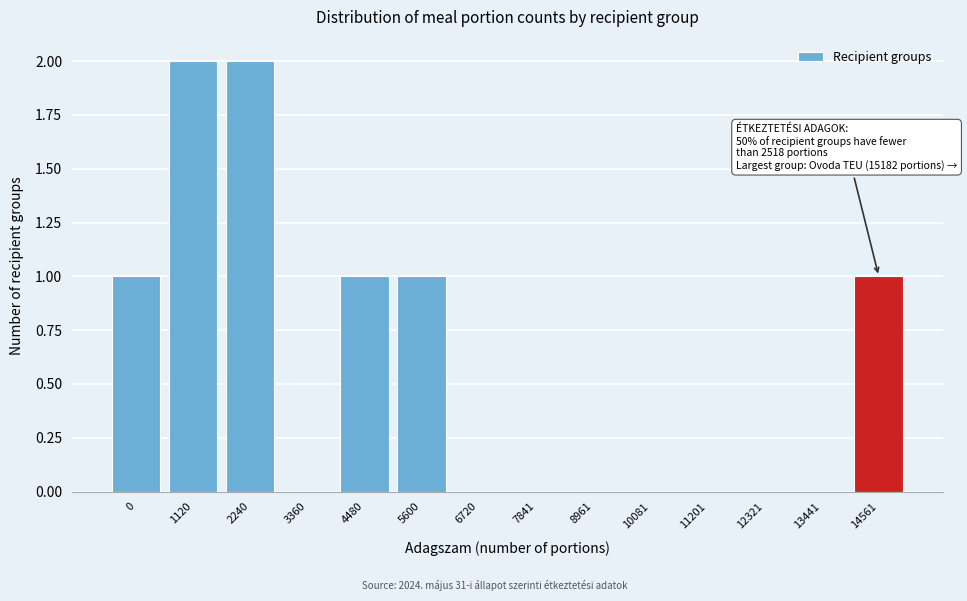

Reading left to right, extract all data points from this chart.

0=1	1120=2	2240=2	3360=0	4480=1	5600=1	6720=0	7841=0	8961=0	10081=0	11201=0	12321=0	13441=0	14561=1